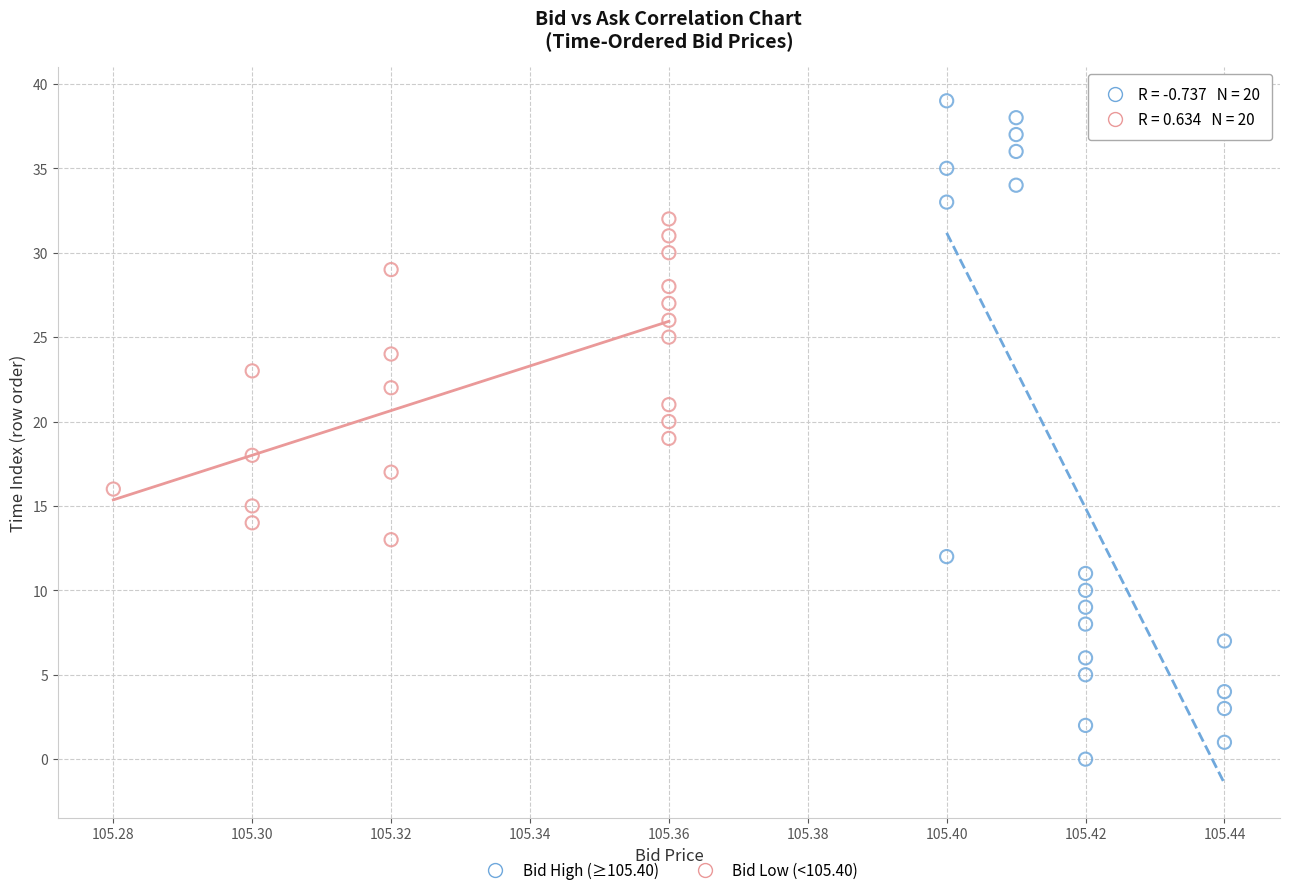

What are all the series names shown in the legend?

Bid High (≥105.40), Bid Low (<105.40)